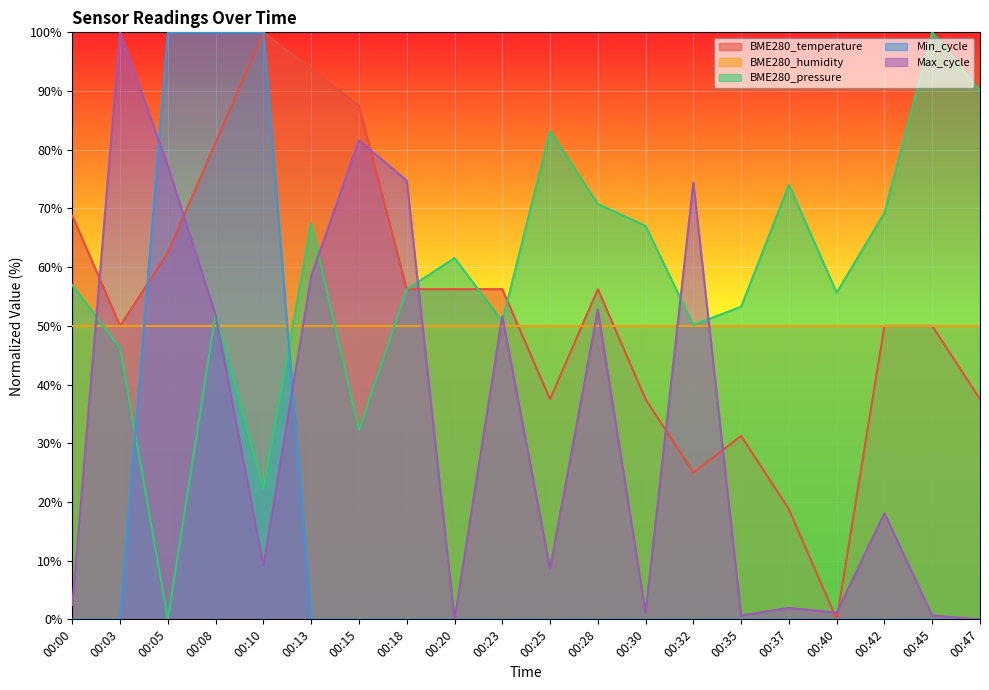

At which label does BME280_temperature reach its minimum?

00:40